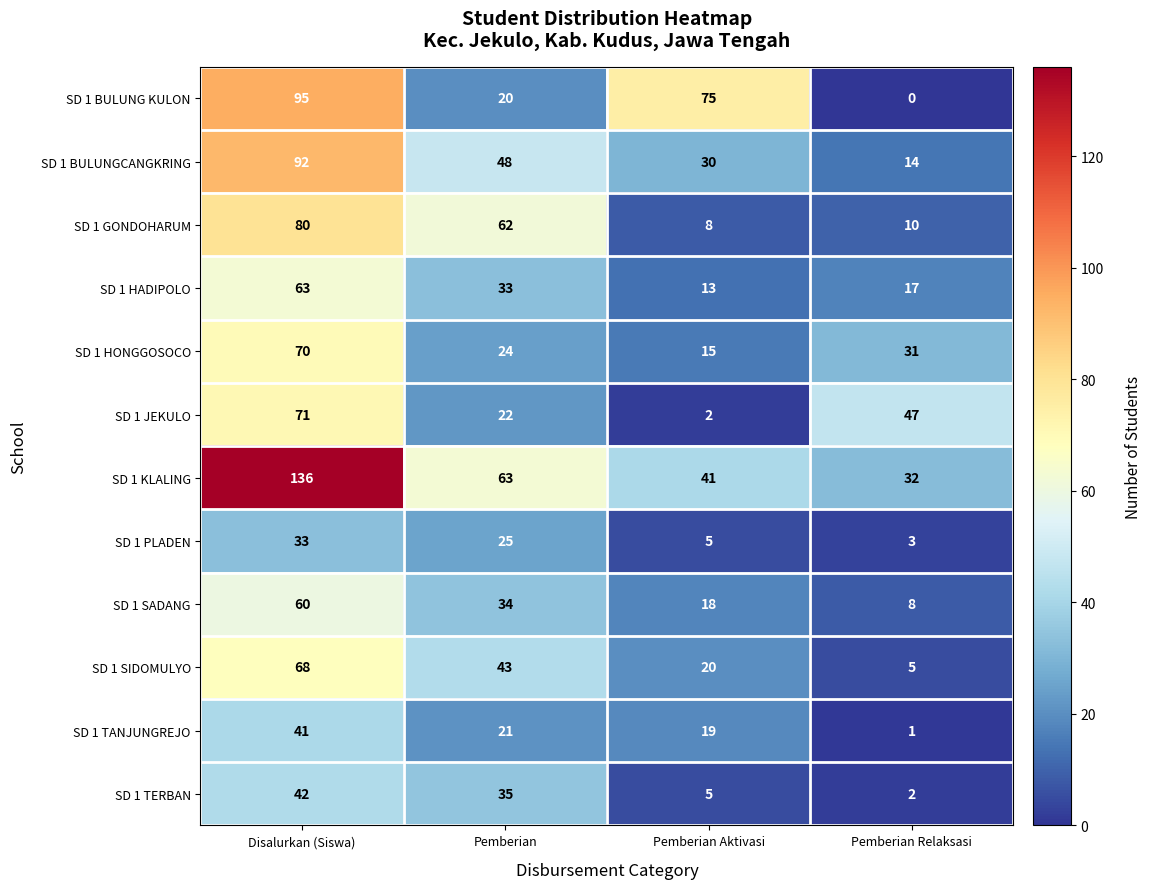

What is the total value across all series at Pemberian Aktivasi?

251